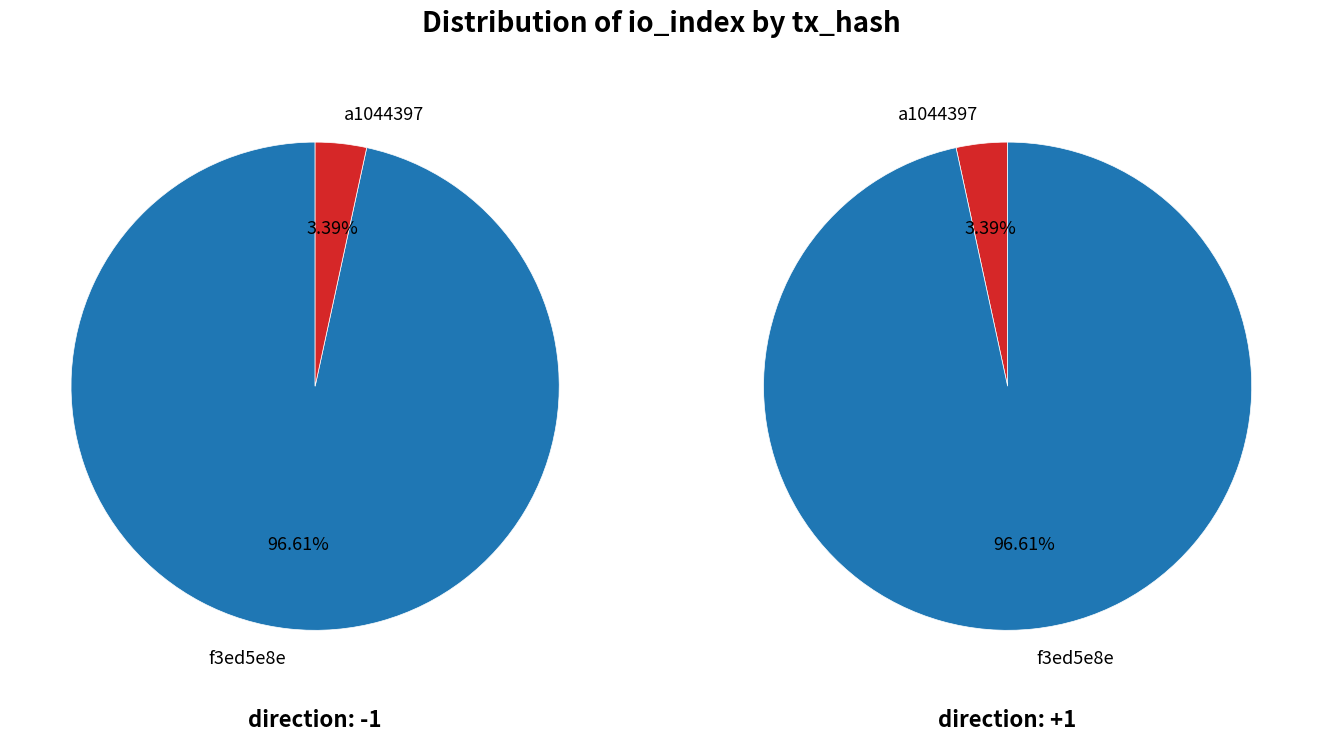

How many segments does this pie chart have?

2